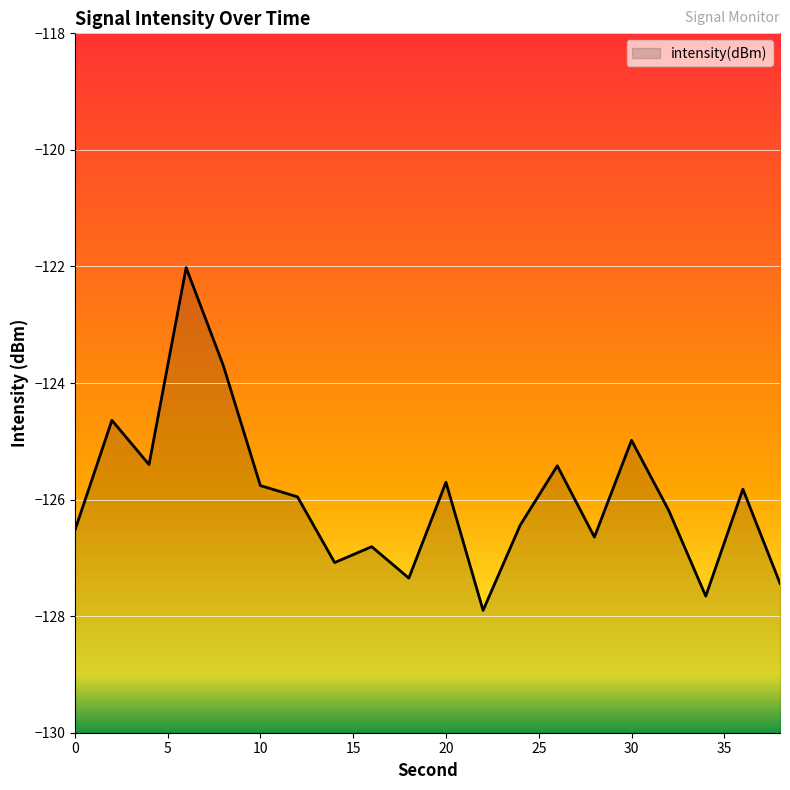

Reading left to right, what are all the values shown in this chart?

-126.5	-124.6	-125.4	-122.0	-123.7	-125.8	-126.0	-127.1	-126.8	-127.3	-125.7	-127.9	-126.4	-125.4	-126.6	-125.0	-126.2	-127.7	-125.8	-127.4